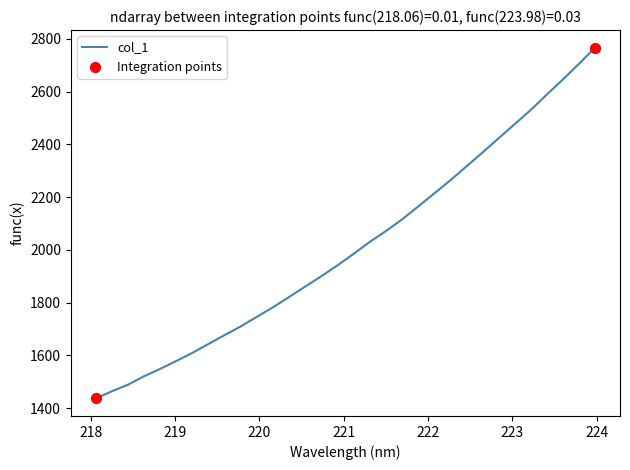

What is the greatest value displayed?

2766.7